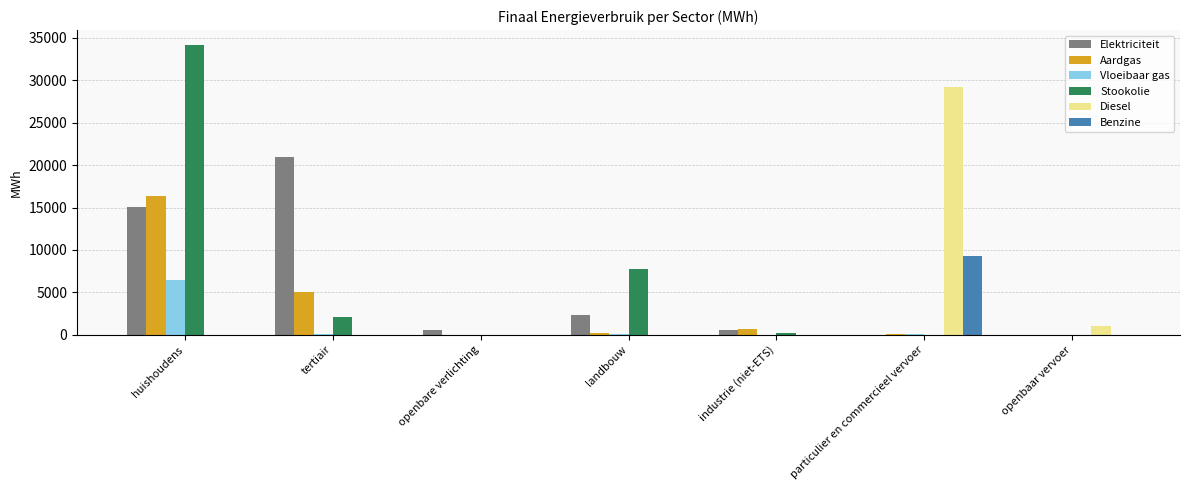

What is the total value across all series at industrie (niet-ETS)?

1478.6